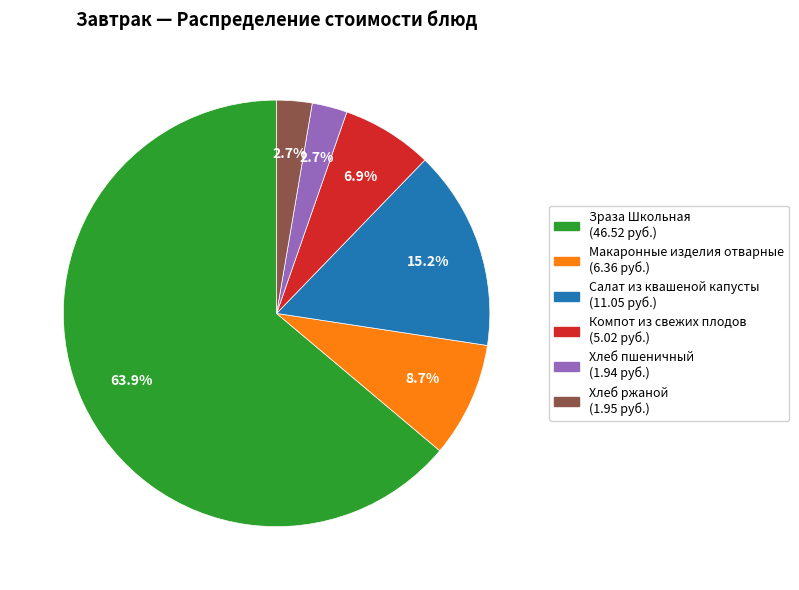

Do Зраза Школьная and Салат из квашеной капусты together represent more than half of the pie?

Yes